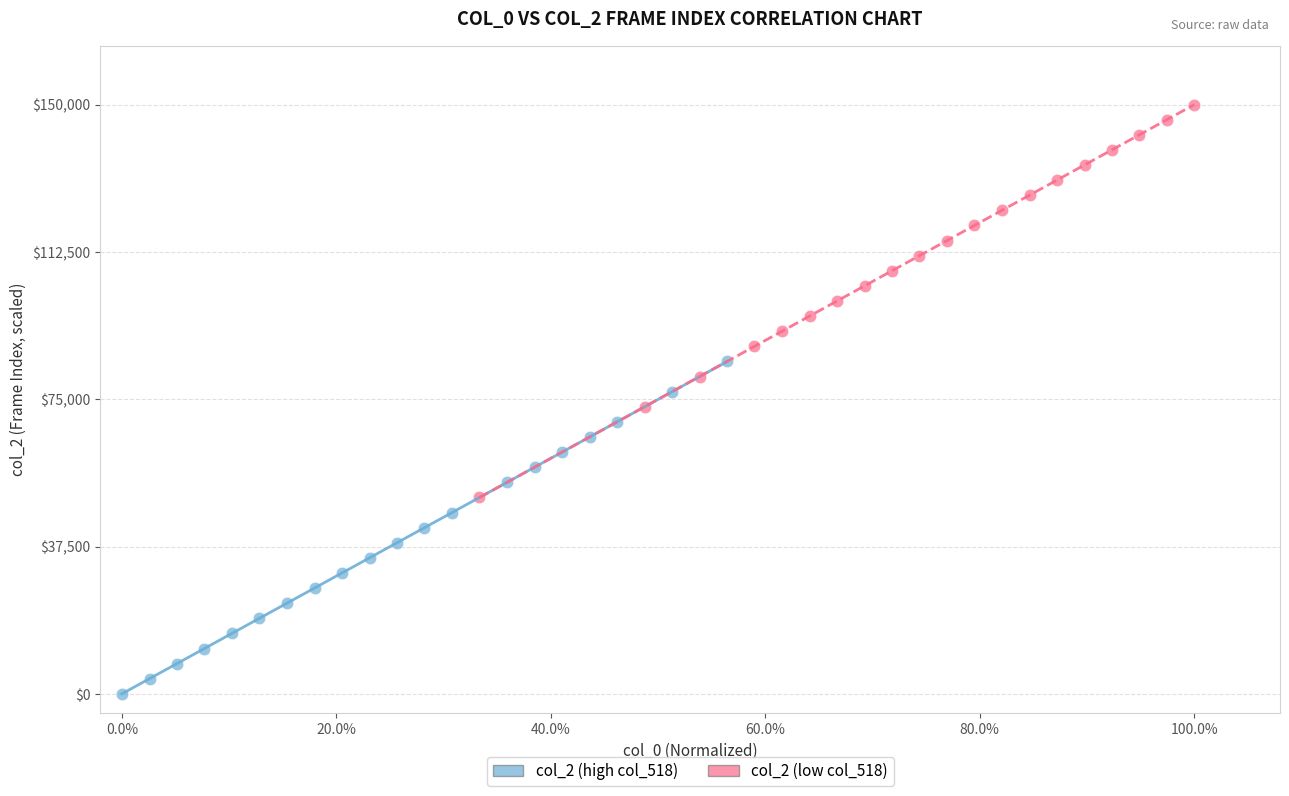

Which series reaches the maximum Y coordinate?

col_2 (low col_518)